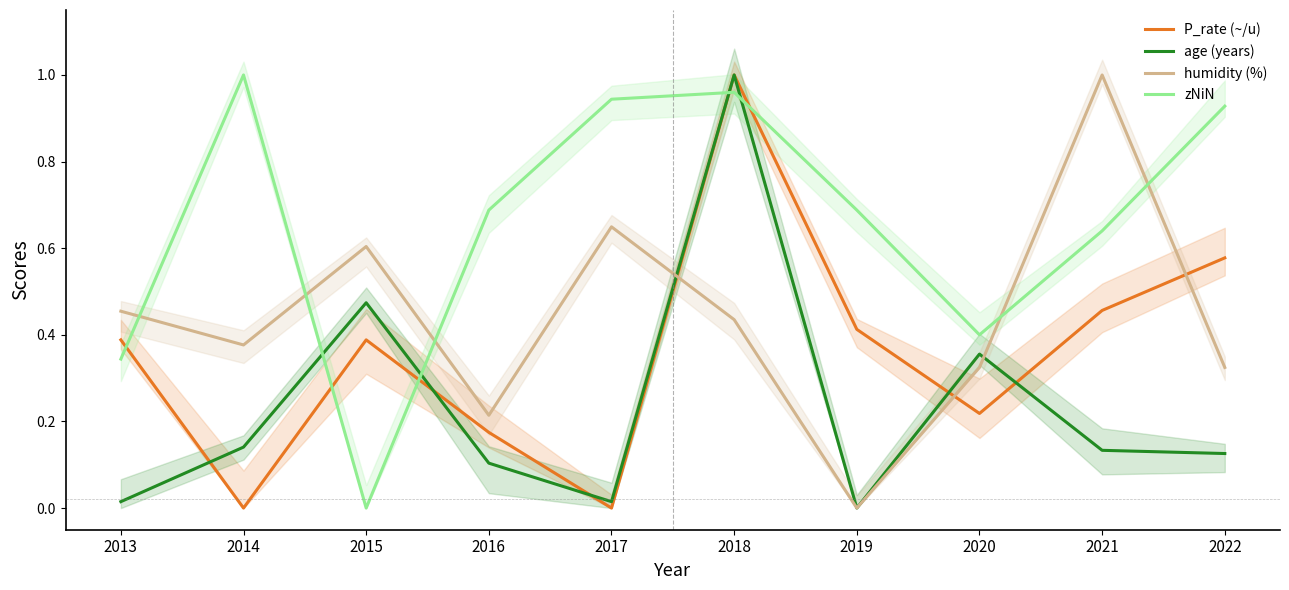

How many data points does each series have?

10